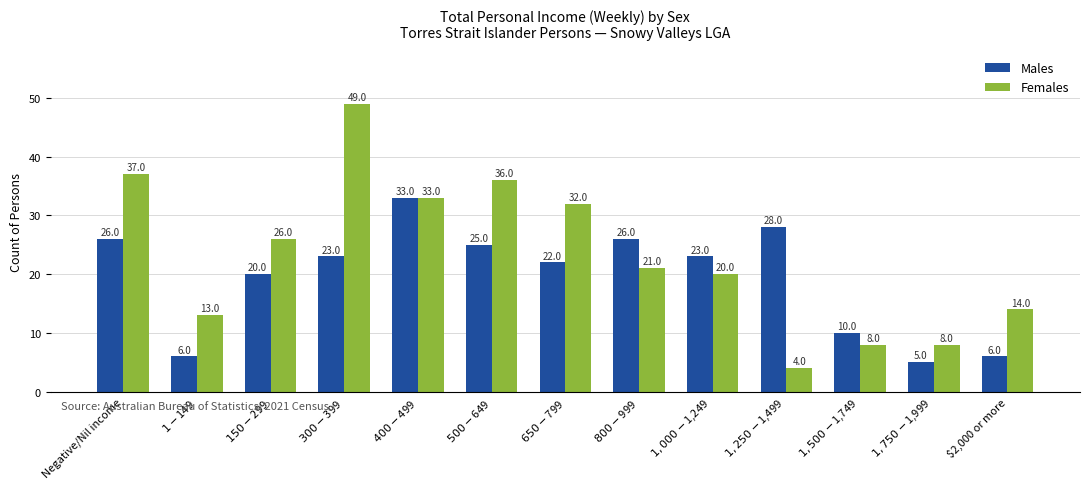

Reading left to right, what are all the values shown in this chart?

Males: Negative/Nil income=26	$1-$149=6	$150-$299=20	$300-$399=23	$400-$499=33	$500-$649=25	$650-$799=22	$800-$999=26	$1,000-$1,249=23	$1,250-$1,499=28	$1,500-$1,749=10	$1,750-$1,999=5	$2,000 or more=6
Females: Negative/Nil income=37	$1-$149=13	$150-$299=26	$300-$399=49	$400-$499=33	$500-$649=36	$650-$799=32	$800-$999=21	$1,000-$1,249=20	$1,250-$1,499=4	$1,500-$1,749=8	$1,750-$1,999=8	$2,000 or more=14